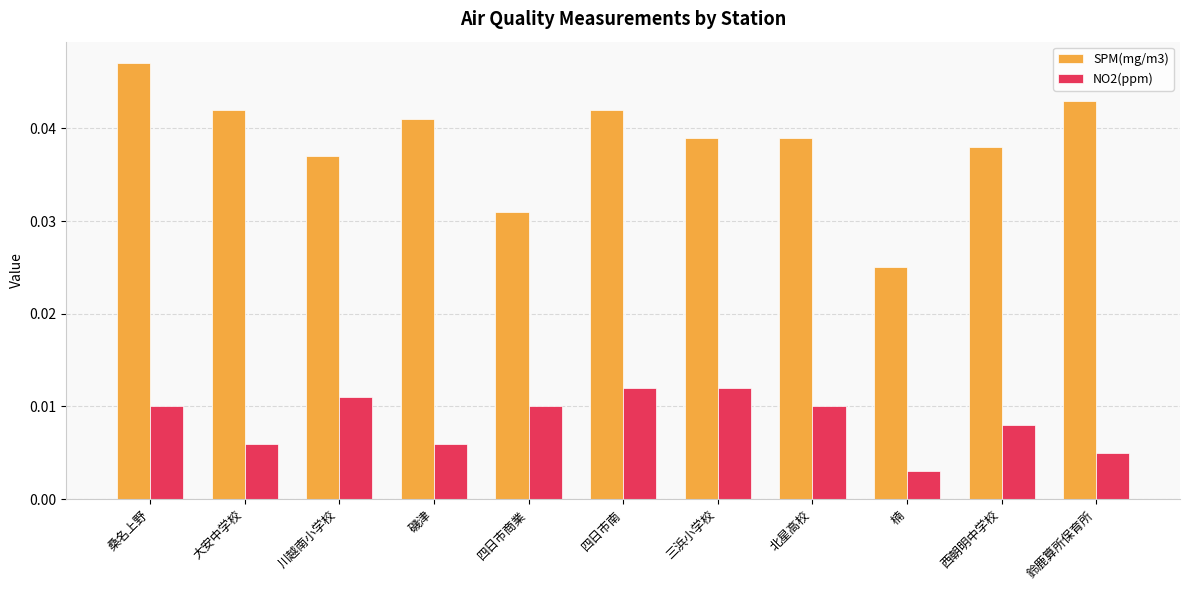

At which category is the sum across all series the highest?

桑名上野